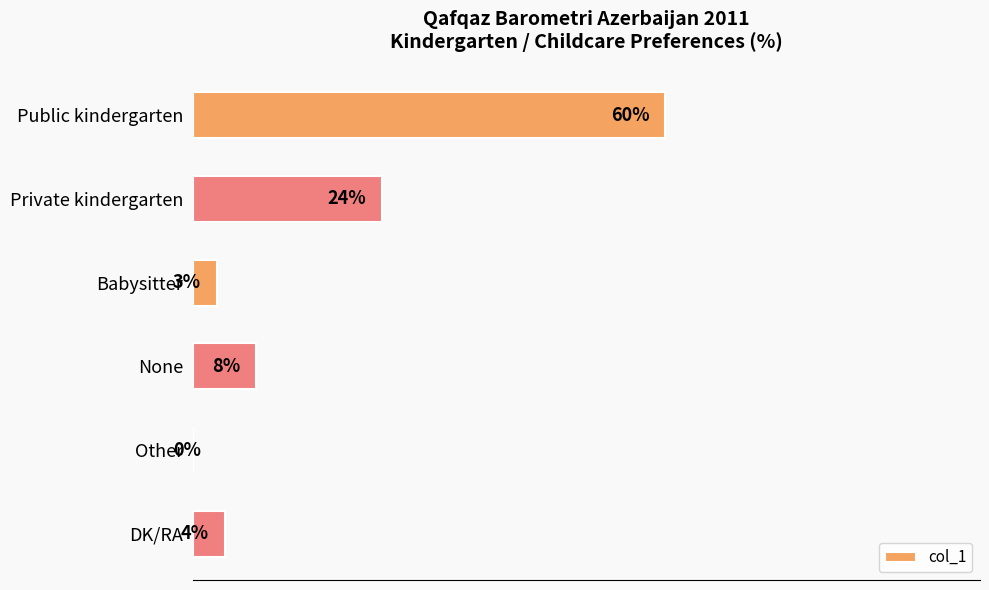

At which category does the chart reach its peak across all series?

Public kindergarten